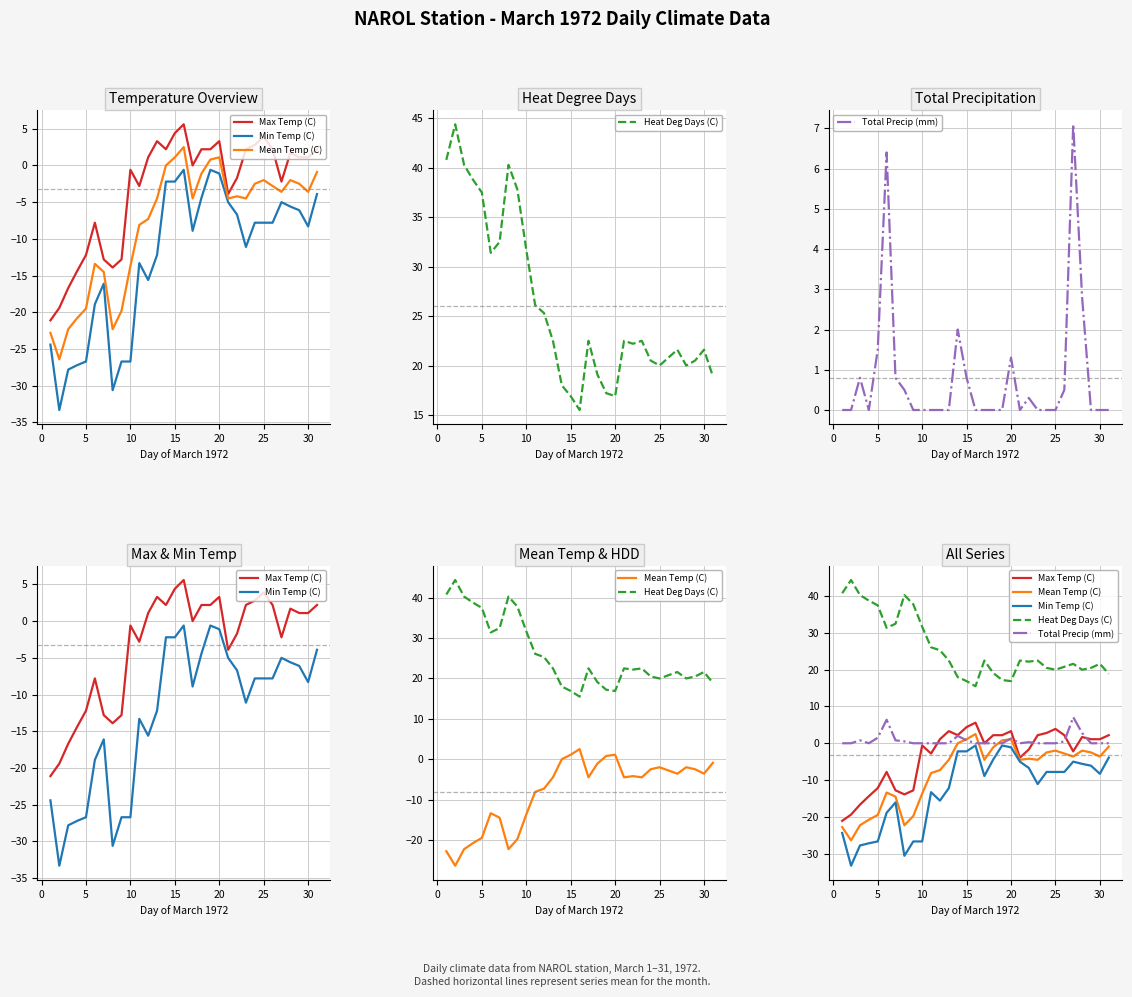

What are all the series names shown in the legend?

Max Temp (C), Min Temp (C), Mean Temp (C), Heat Deg Days (C), Total Precip (mm)